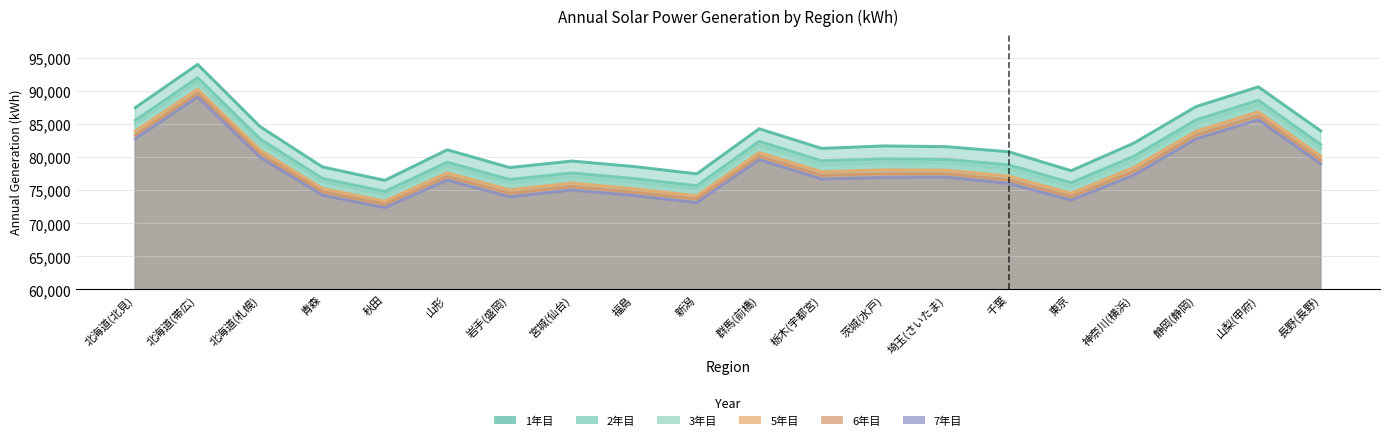

Rank the series at 新潟 from lowest to highest value.

7年目, 6年目, 5年目, 3年目, 2年目, 1年目